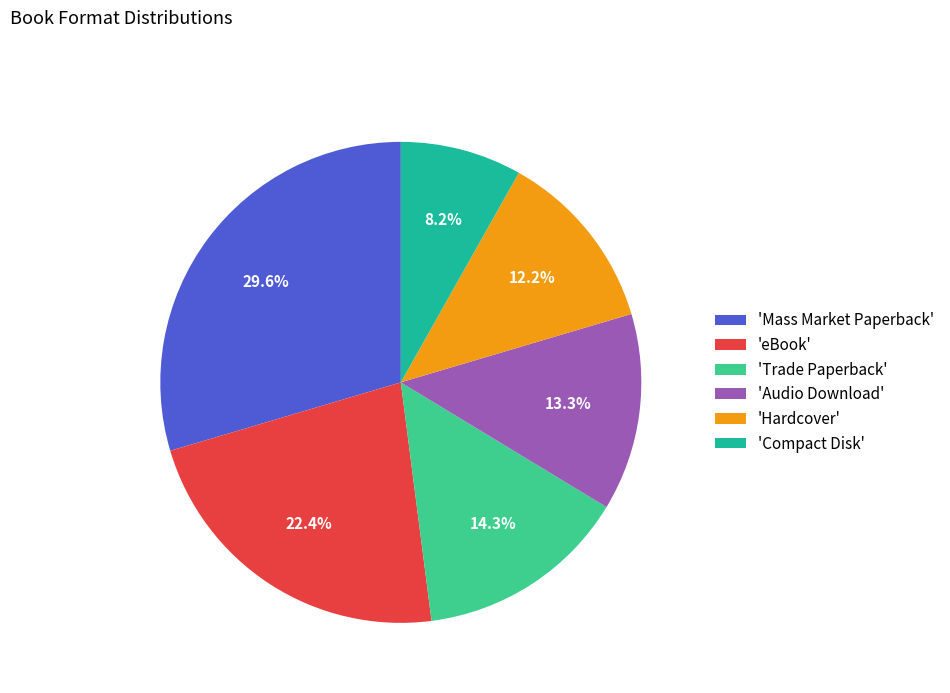

Combined, what portion of the pie is 'Audio Download' and 'eBook'?

35.7%